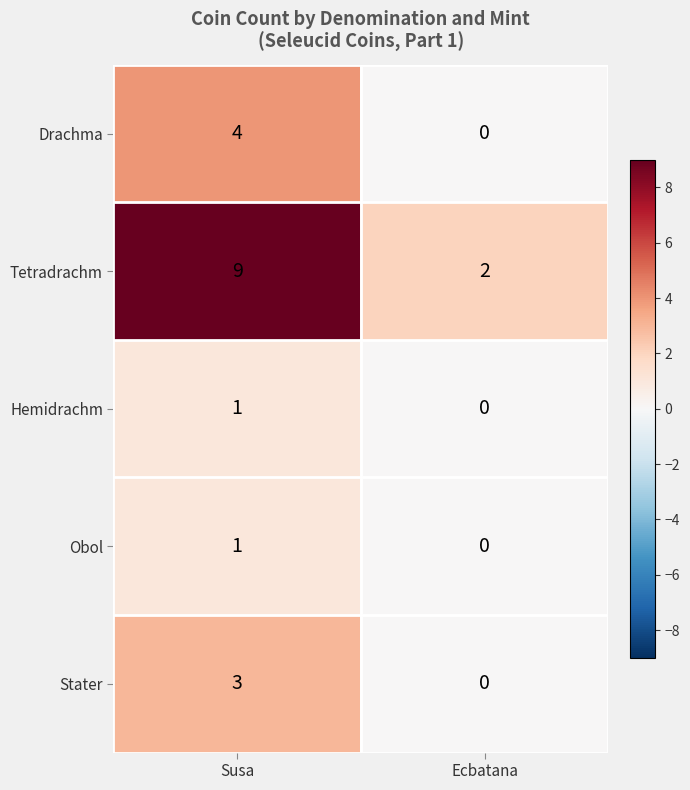

Rank the categories by Drachma value from highest to lowest.

Susa, Ecbatana